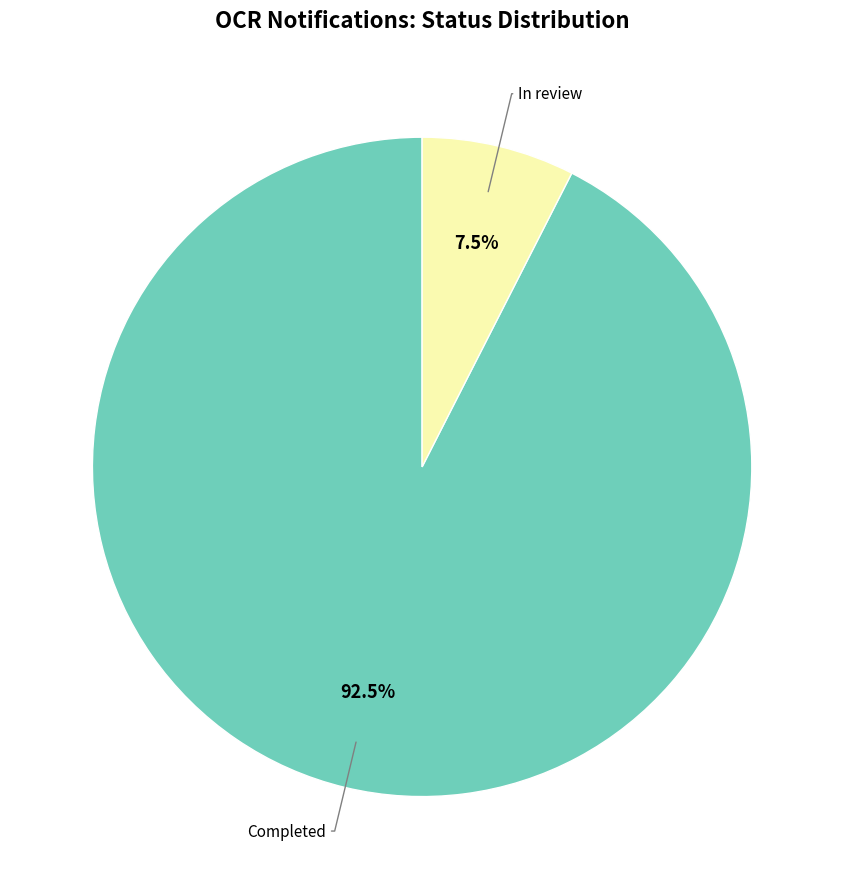

Does any single category account for the majority?

Yes